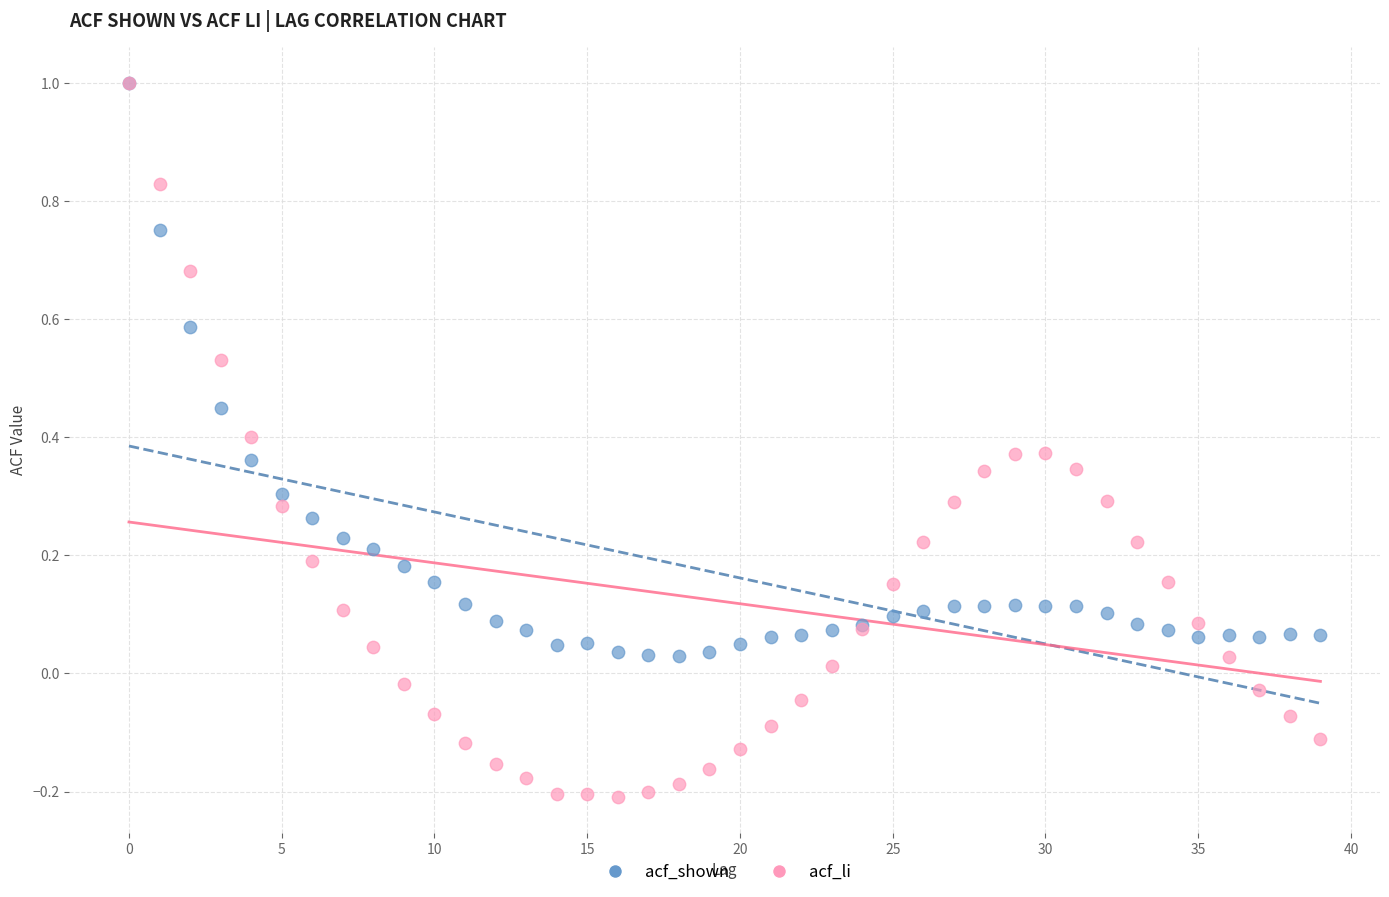

Which series has the widest spread of Y values?

acf_li